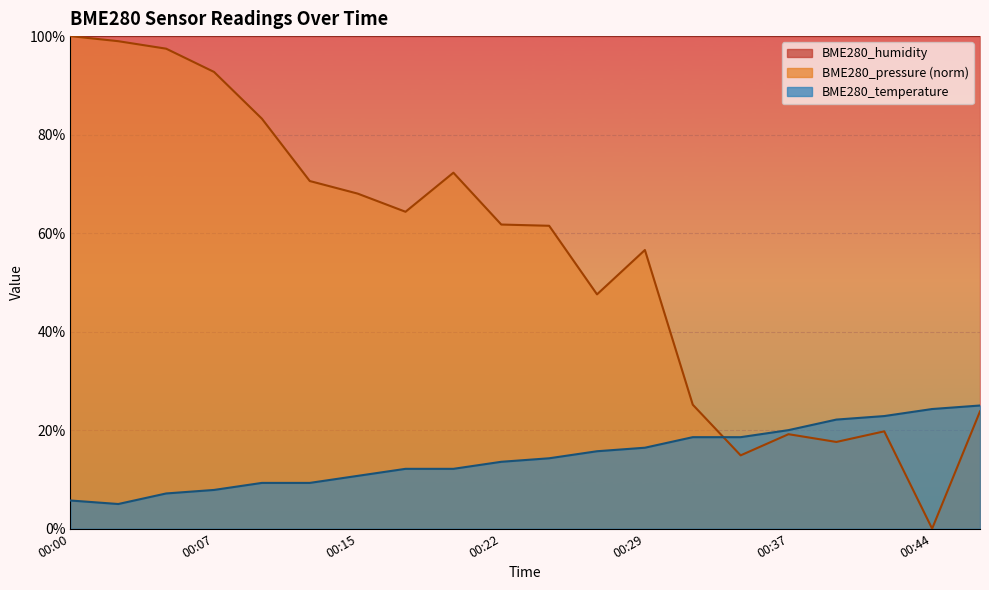

At how many categories does at least one series exceed 42?

13